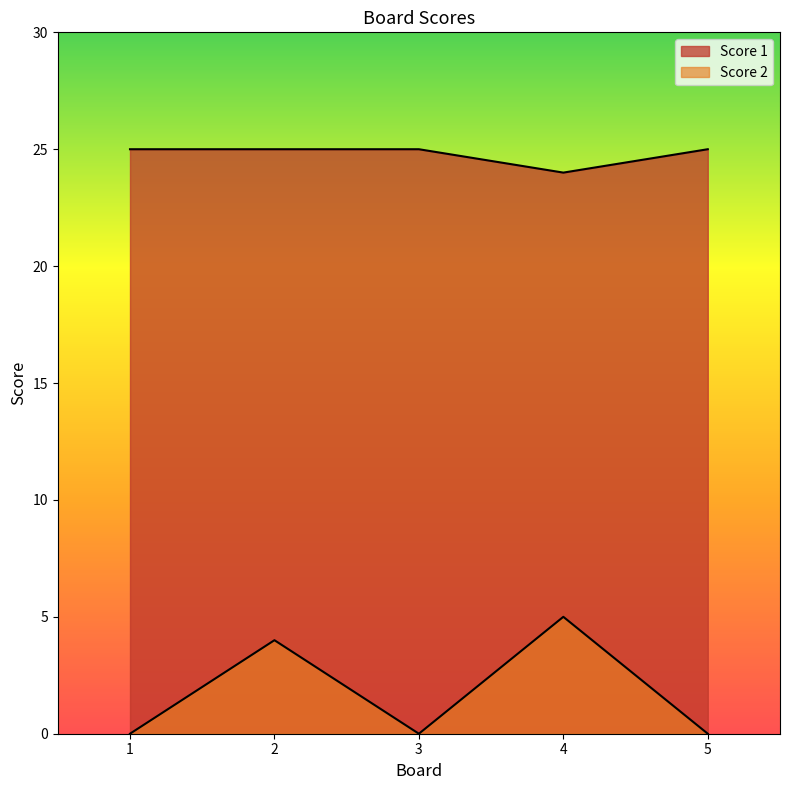

Read the Score 1 value at 4.

24